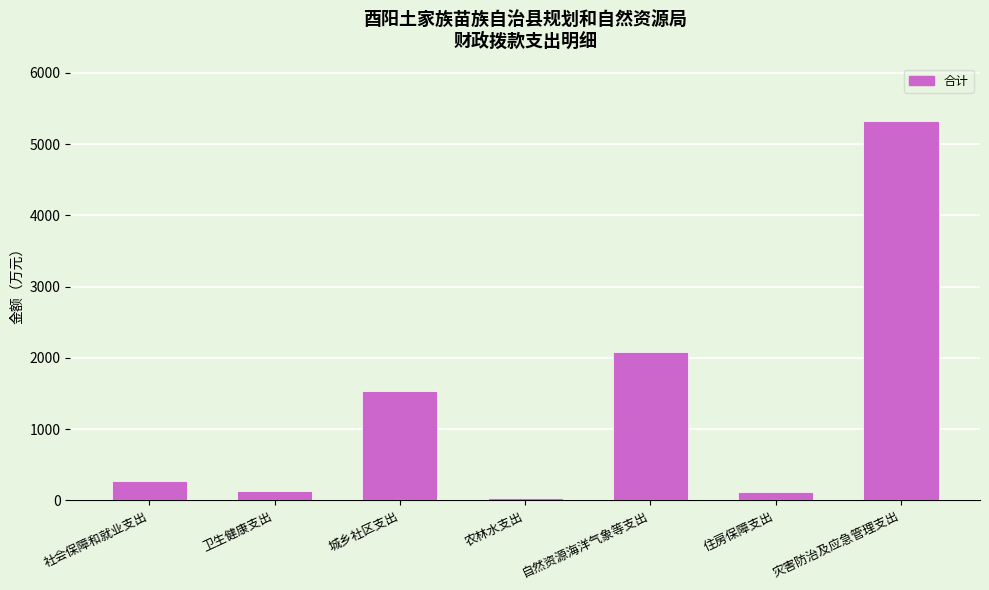

What value does the data have at 卫生健康支出?

128.4